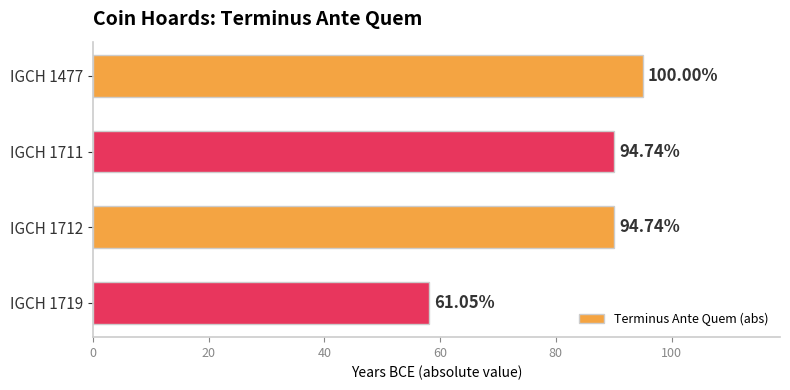

What is the greatest value displayed?

95